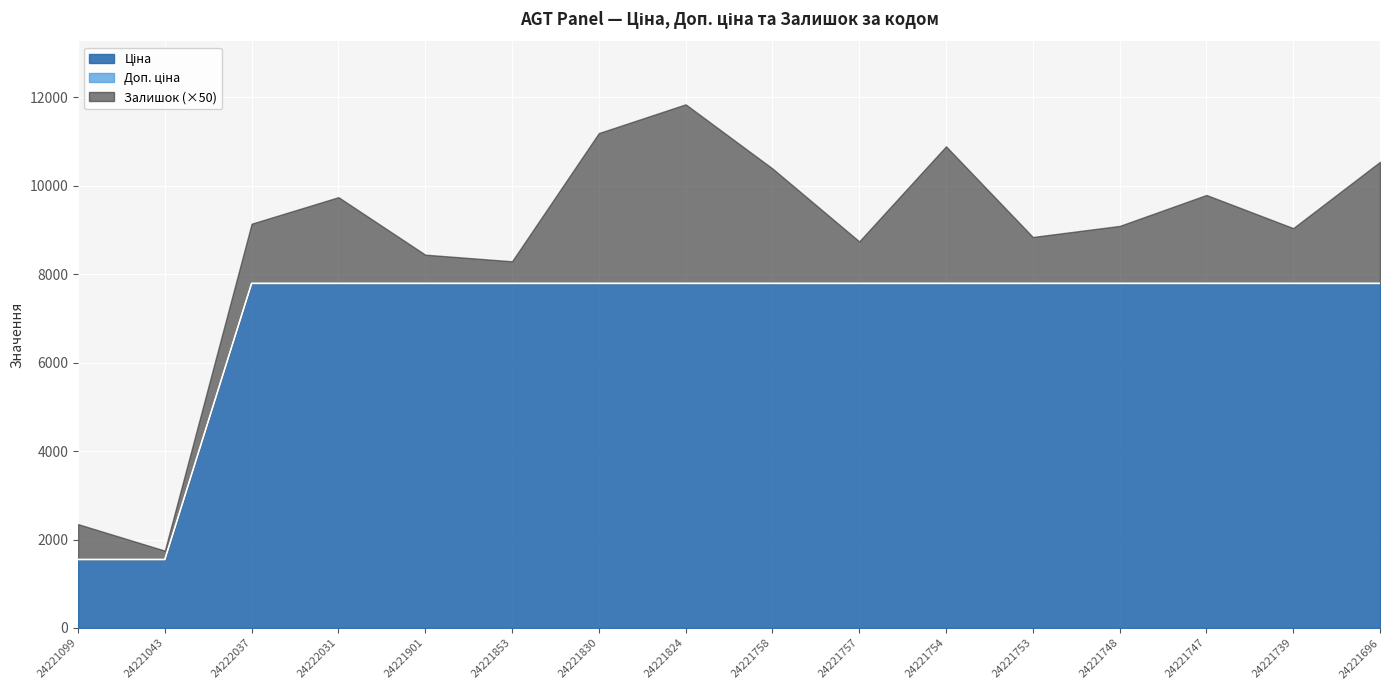

What is the total value across all series at 24221696?

10543.0